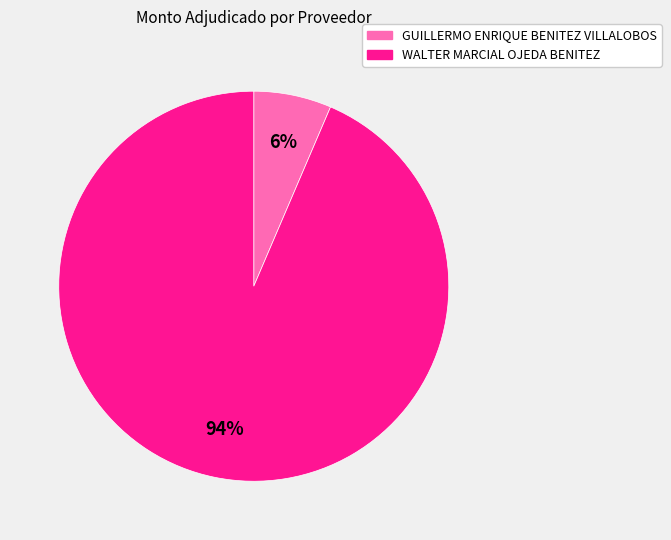

What percentage is the GUILLERMO ENRIQUE BENITEZ VILLALOBOS slice, to the nearest percent?

6%